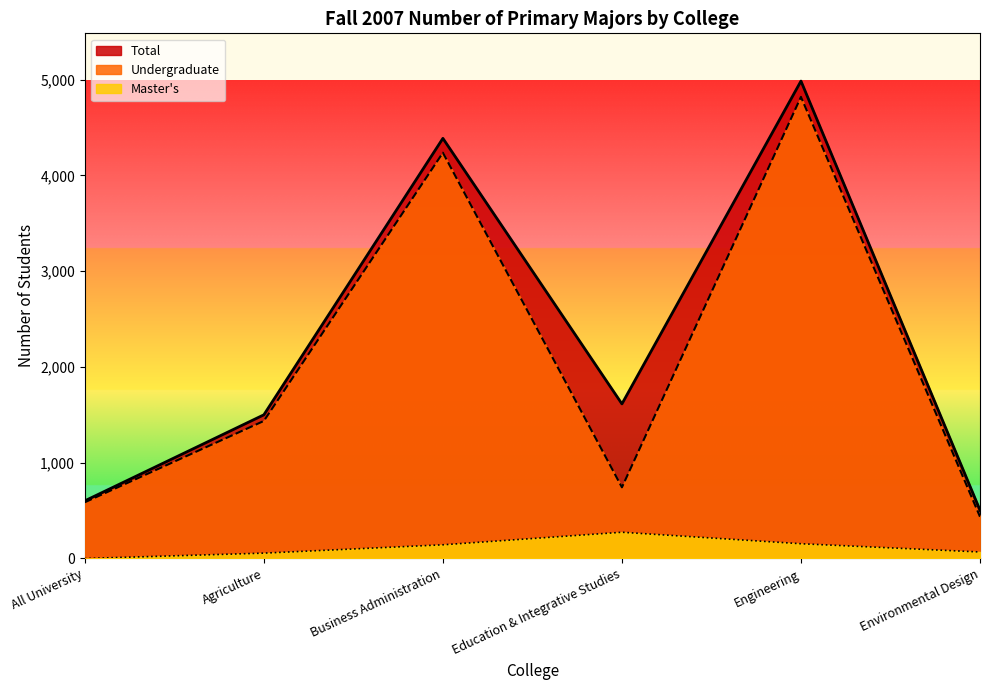

True or false: Undergraduate has more than 2 points higher than both neighbors.

False